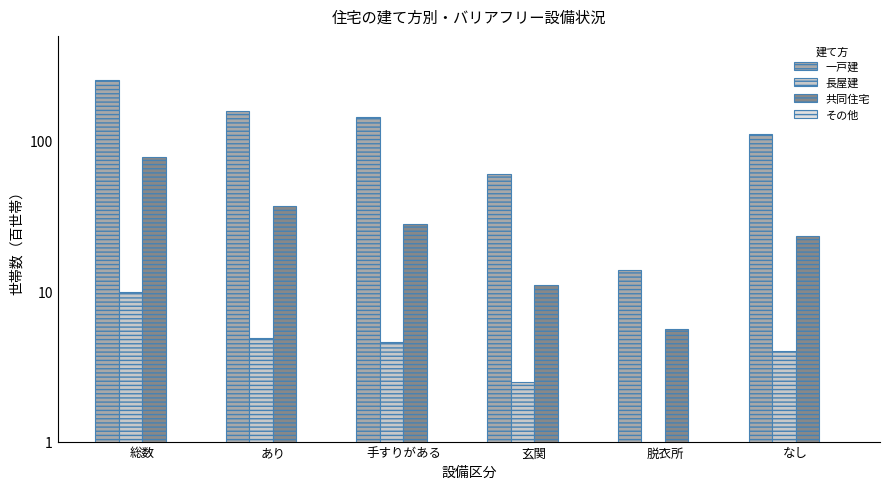

What is the difference between the maximum and second lowest values in the 長屋建 series?

7.4